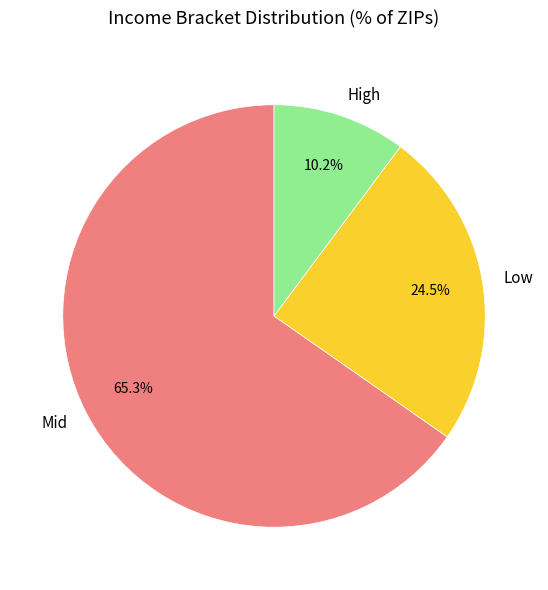

How much of the chart is everything except High?

89.8%